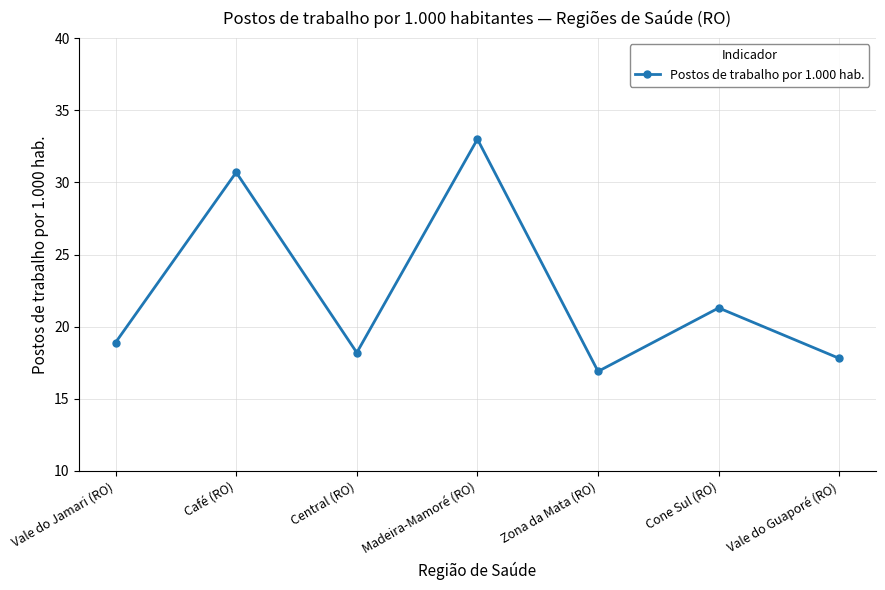

Where is the data nearest to the value 24?

Cone Sul (RO)